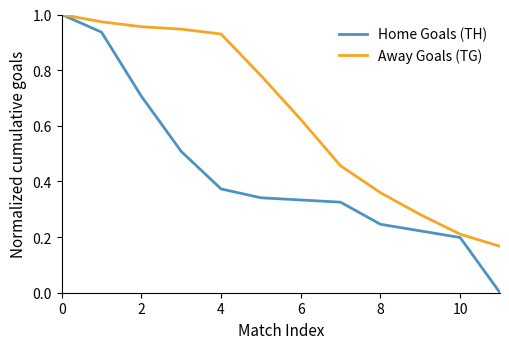

Rank the series by their average value, from lowest to highest.

Home Goals (TH), Away Goals (TG)